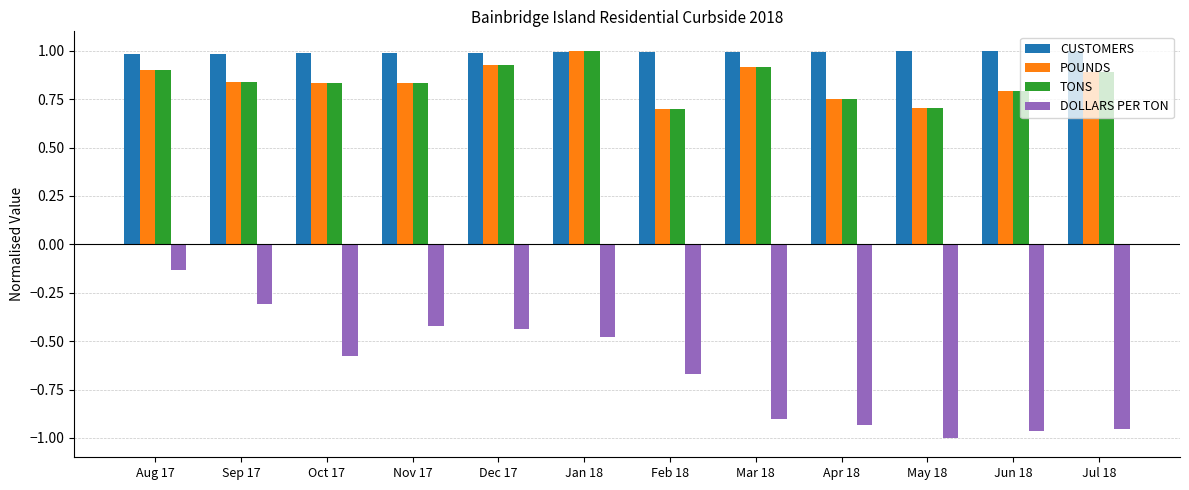

The value of POUNDS at Dec 17 is 0.9. True or false?

True